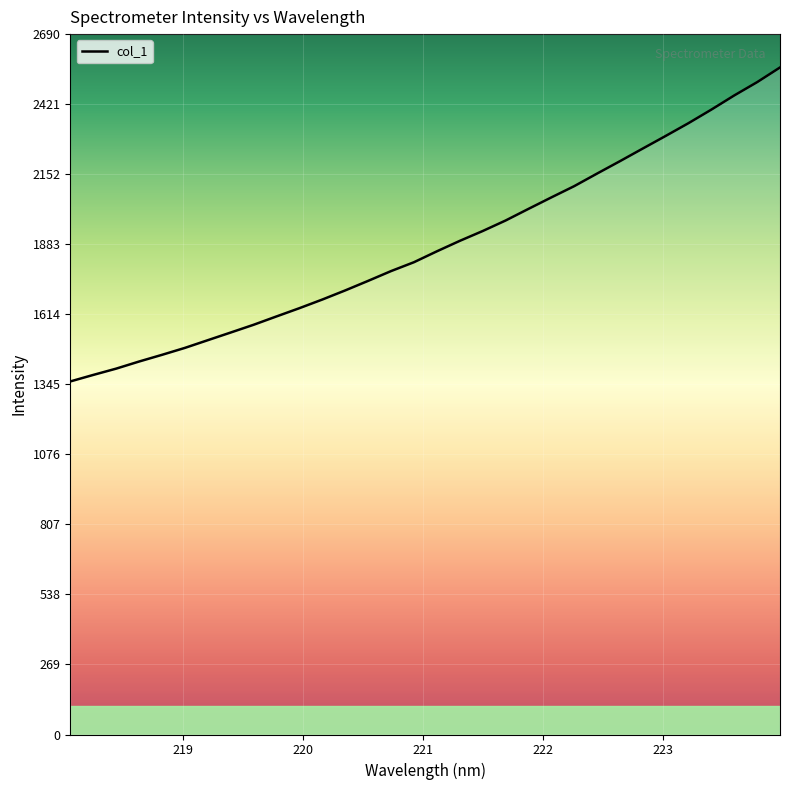

What is the difference between the maximum and minimum values?

1206.0